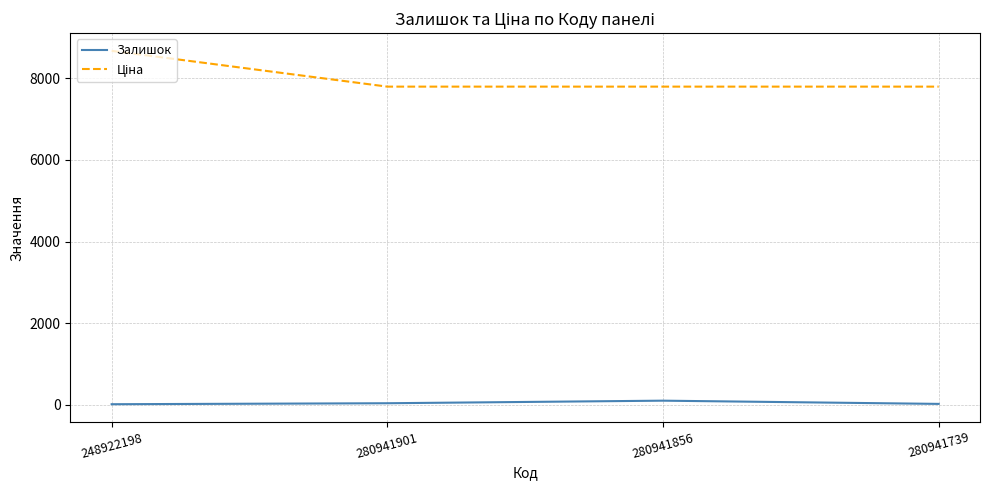

True or false: Залишок has a value of 23.0 at 280941739.

True